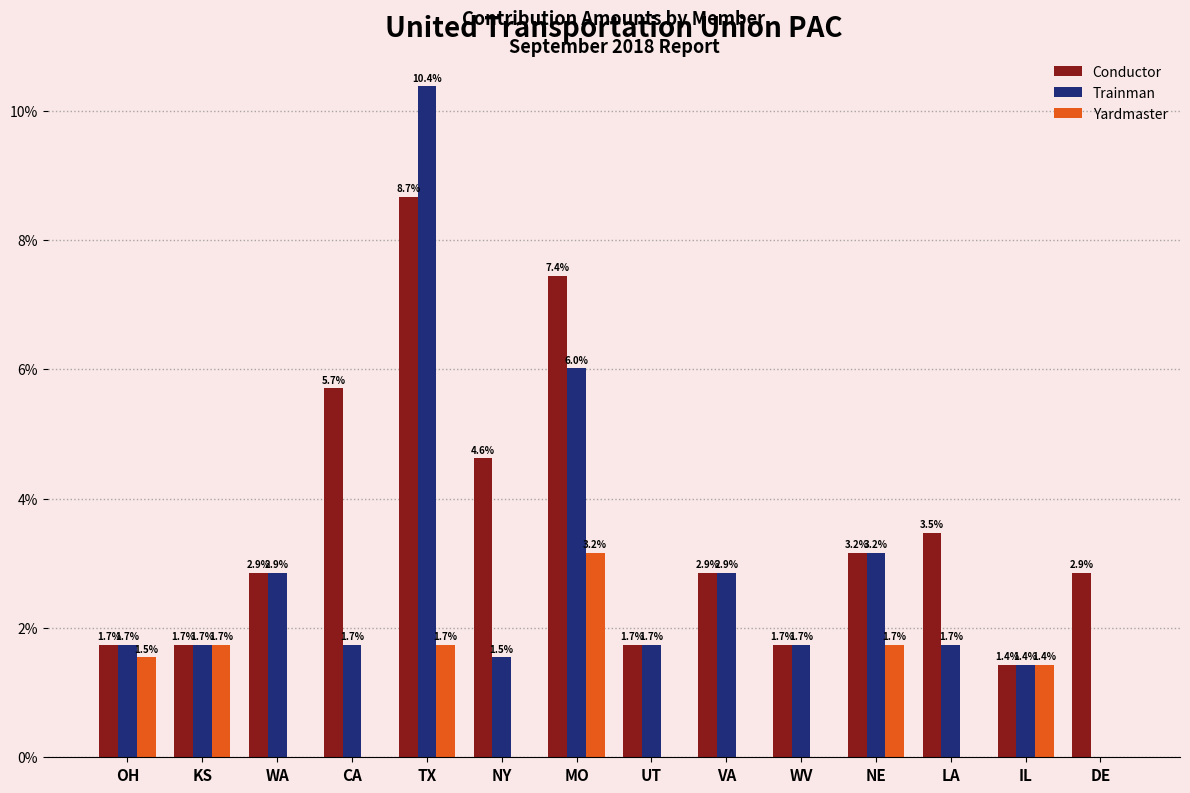

Between CA and WV, which series saw the biggest shift?

Conductor